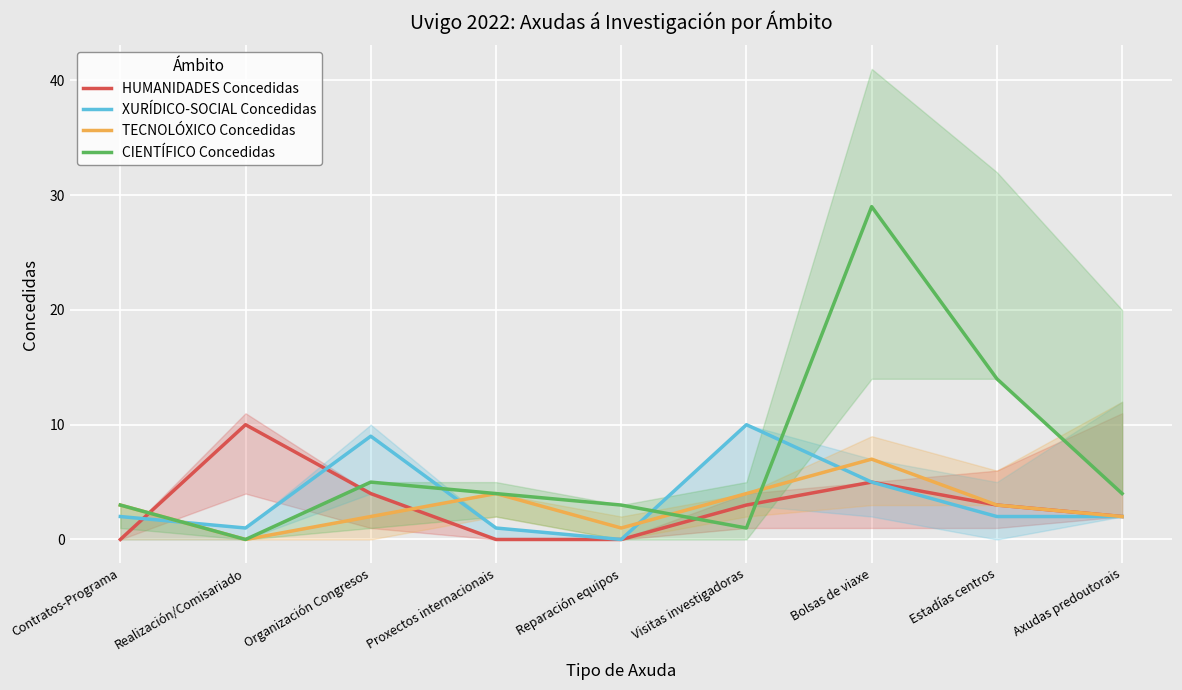

Count the XURÍDICO-SOCIAL Concedidas values in the range 1 to 5.

6